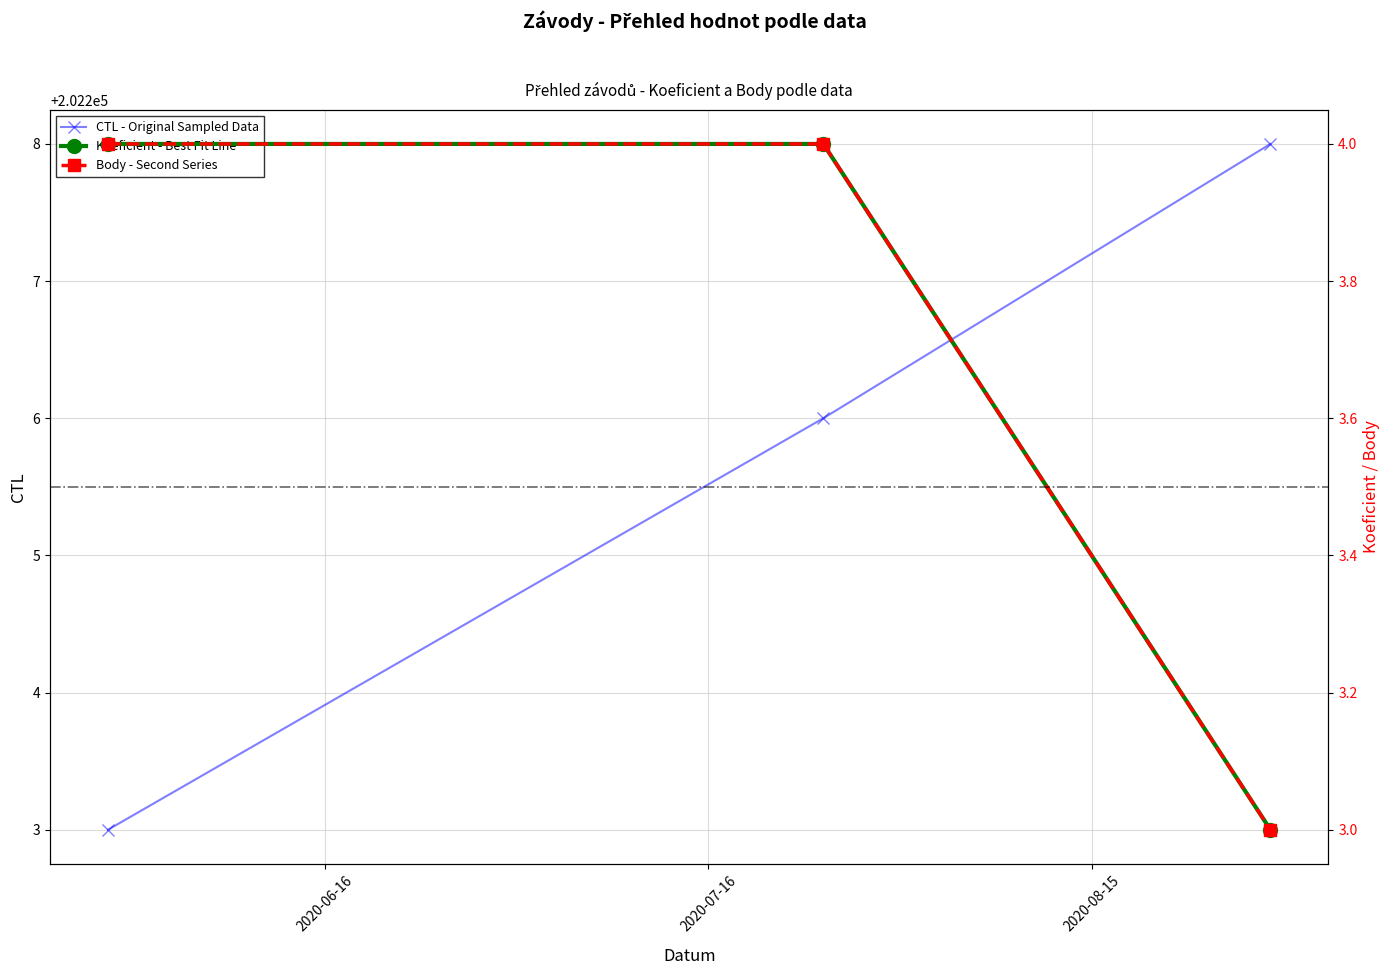

What is the lowest value of the CTL - Original Sampled Data series?

202203